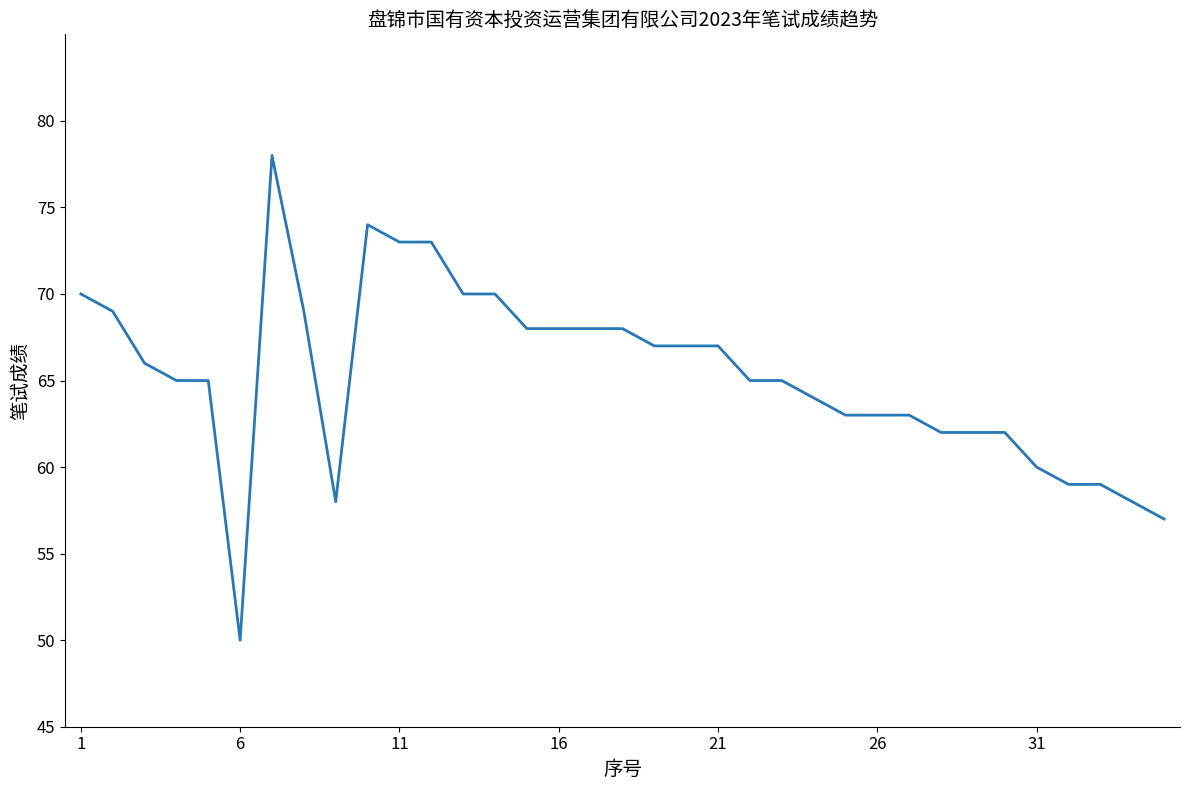

What is the maximum value shown in the chart?

78